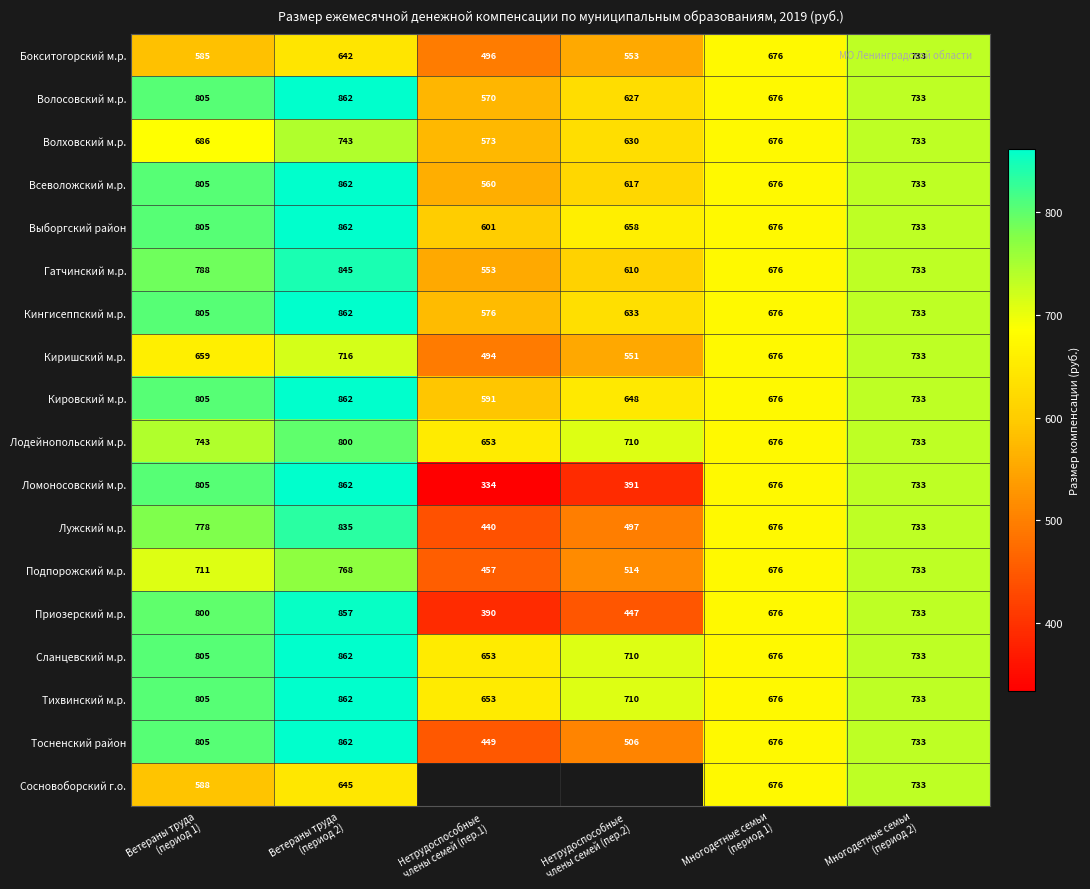

How many values in the Кингисеппский м.р. series are below 733?

3